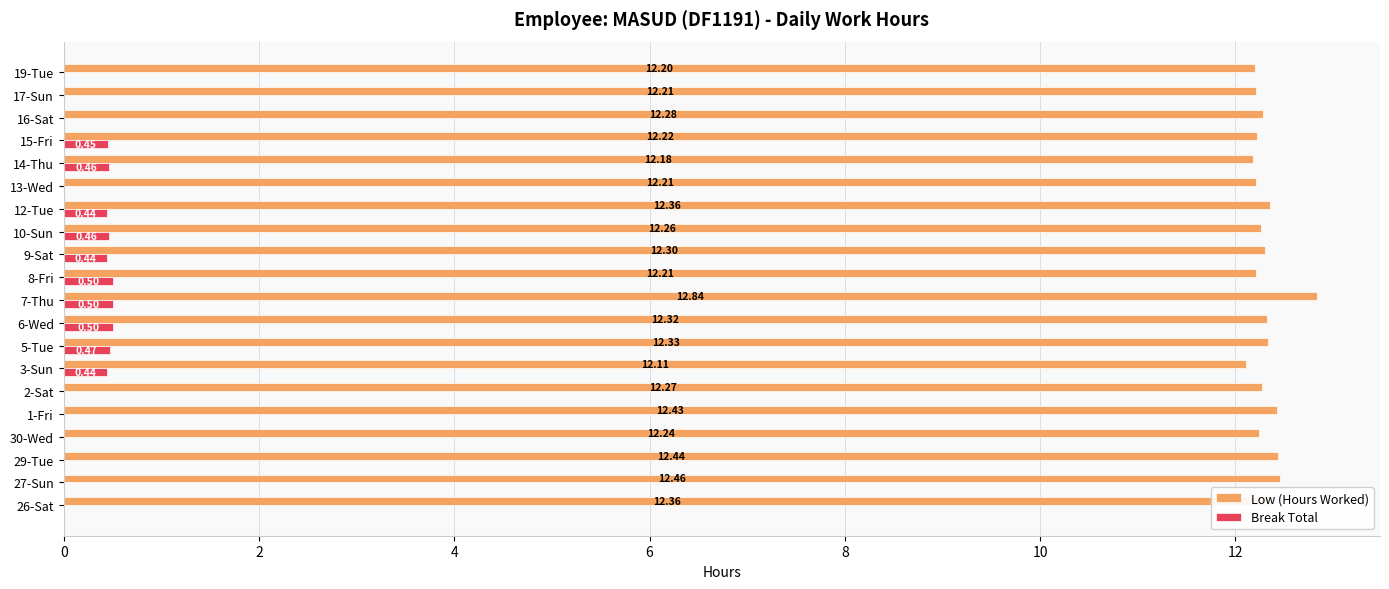

What is the total value across all series at 15-Fri?

12.7